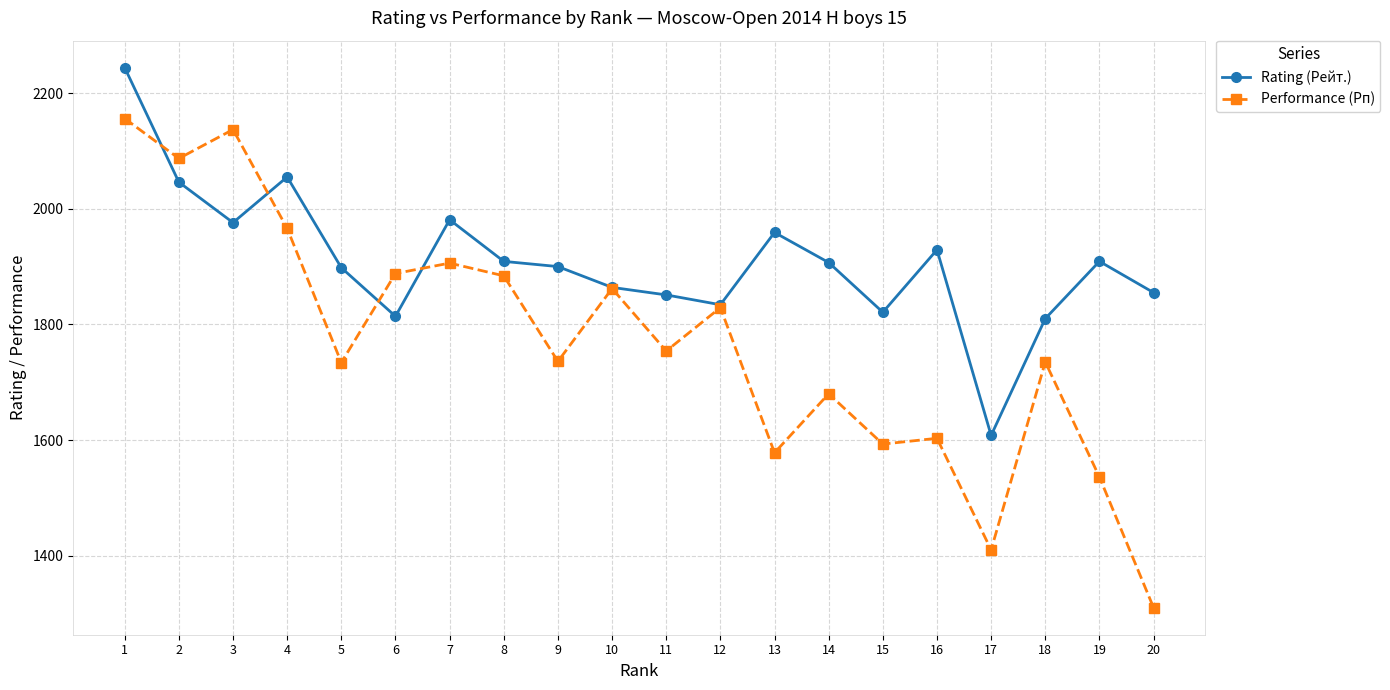

What is the difference between the maximum and minimum values in the Performance (Рп) series?

846